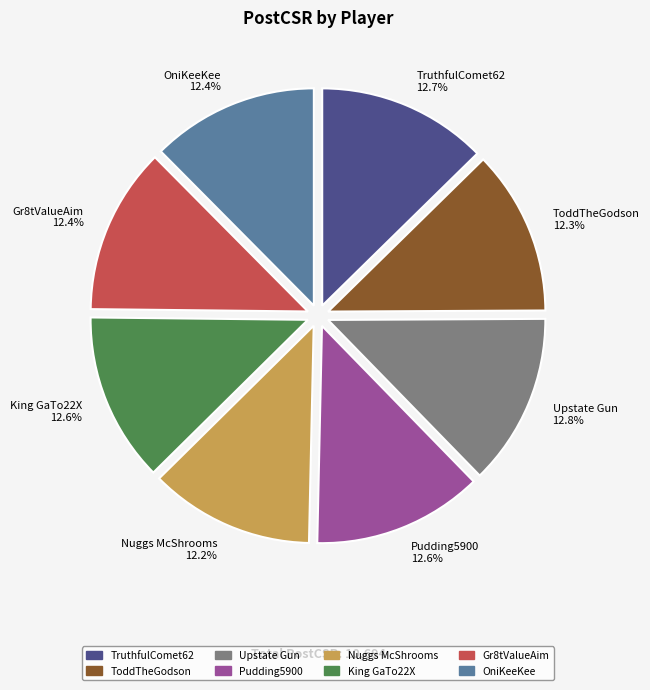

The TruthfulComet62 slice represents 3% of the pie. True or false?

False